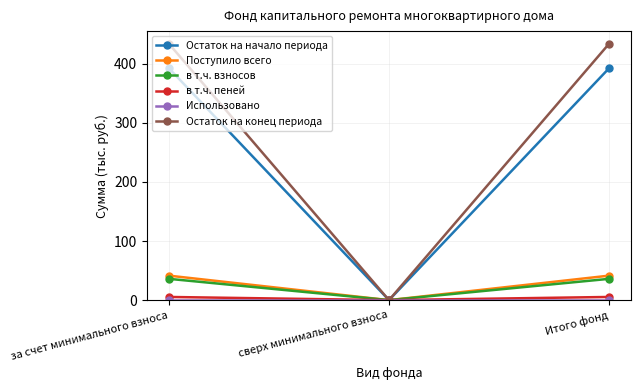

The value of в т.ч. пеней at за счет минимального взноса is 5.4. True or false?

True